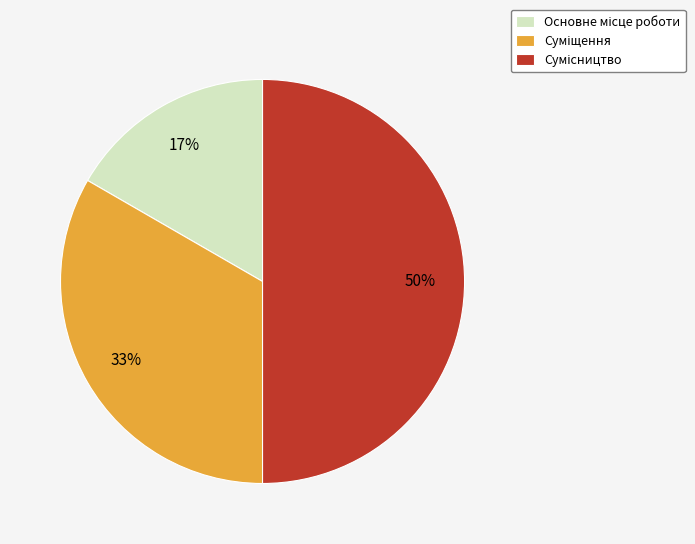

To the nearest percent, what is the average slice percentage?

33%